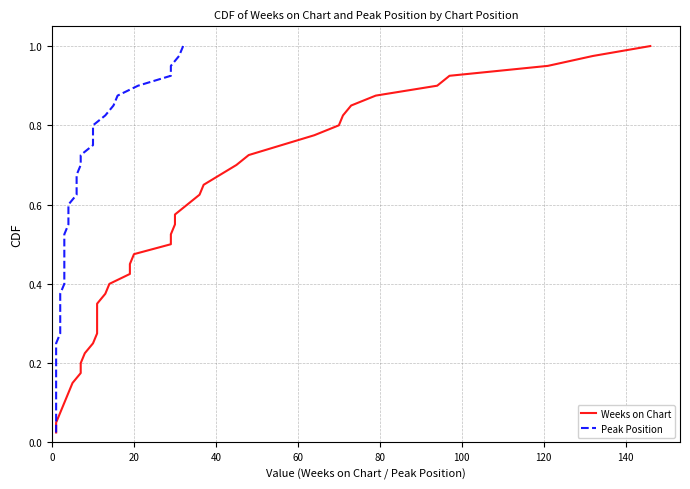

True or false: Peak Position and Weeks on Chart intersect in this chart.

False